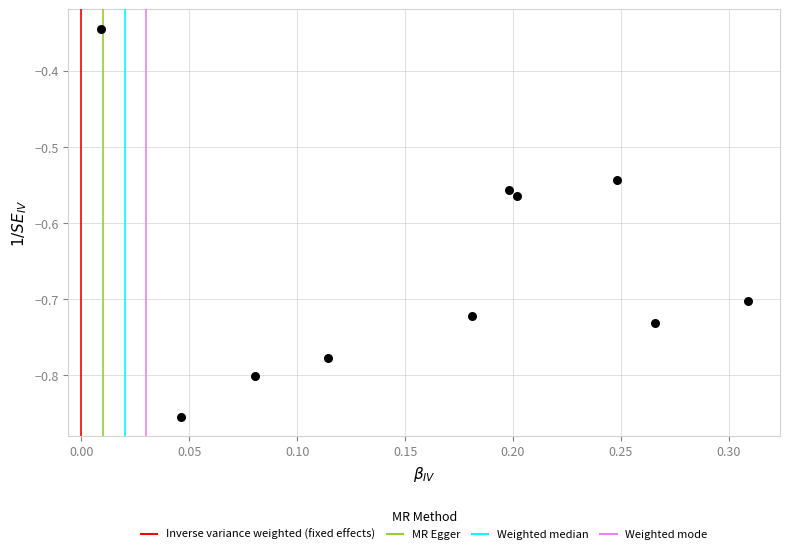

What is the range of X values (max minus min)?

0.3